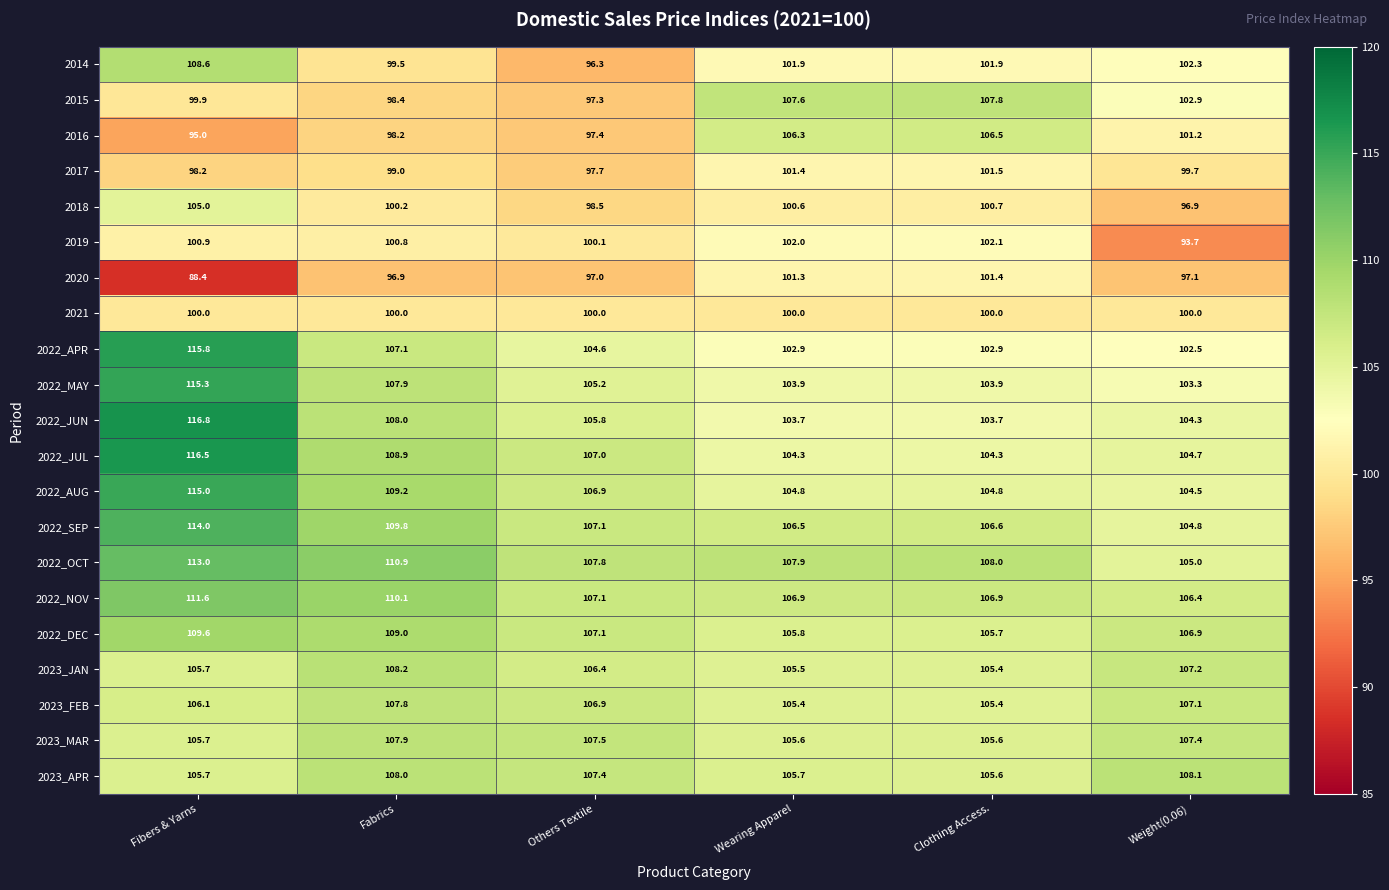

What is the spread (max minus min) of values at Others Textile?

11.5